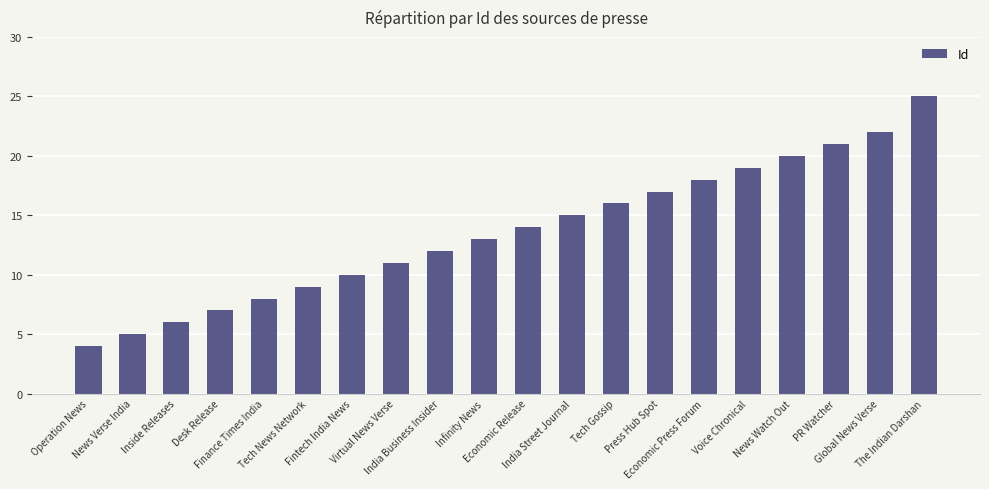

What is the sum of all values?

272